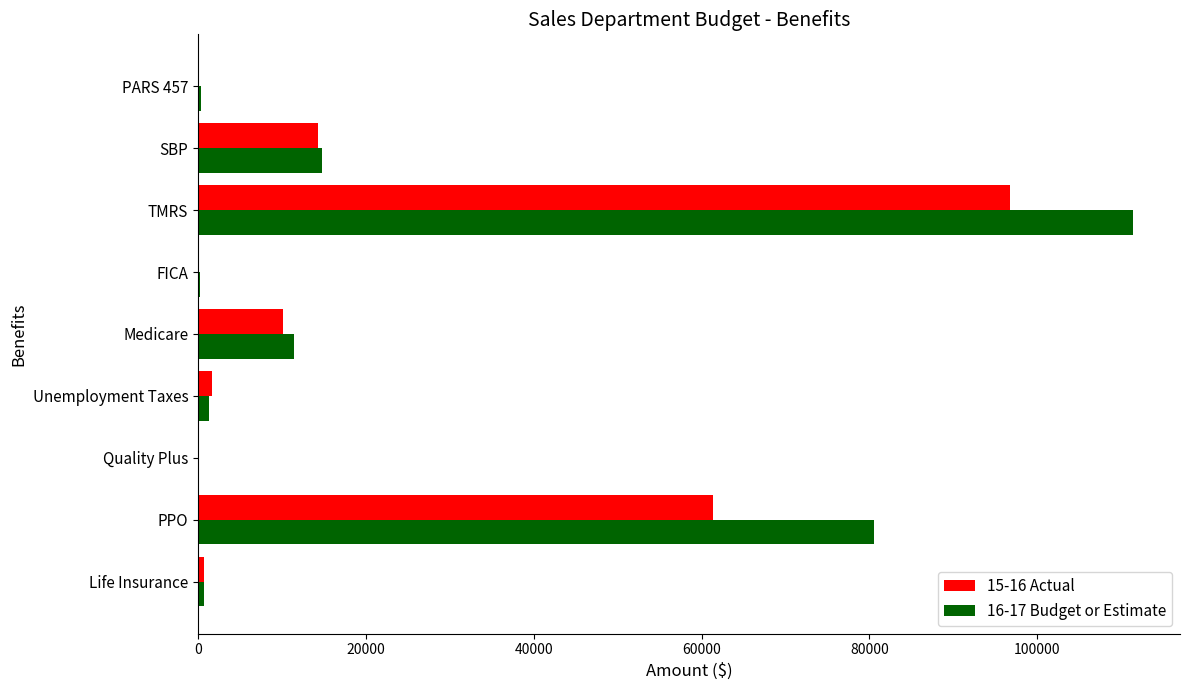

The 16-17 Budget or Estimate series shows -39545 at Quality Plus. True or false?

False